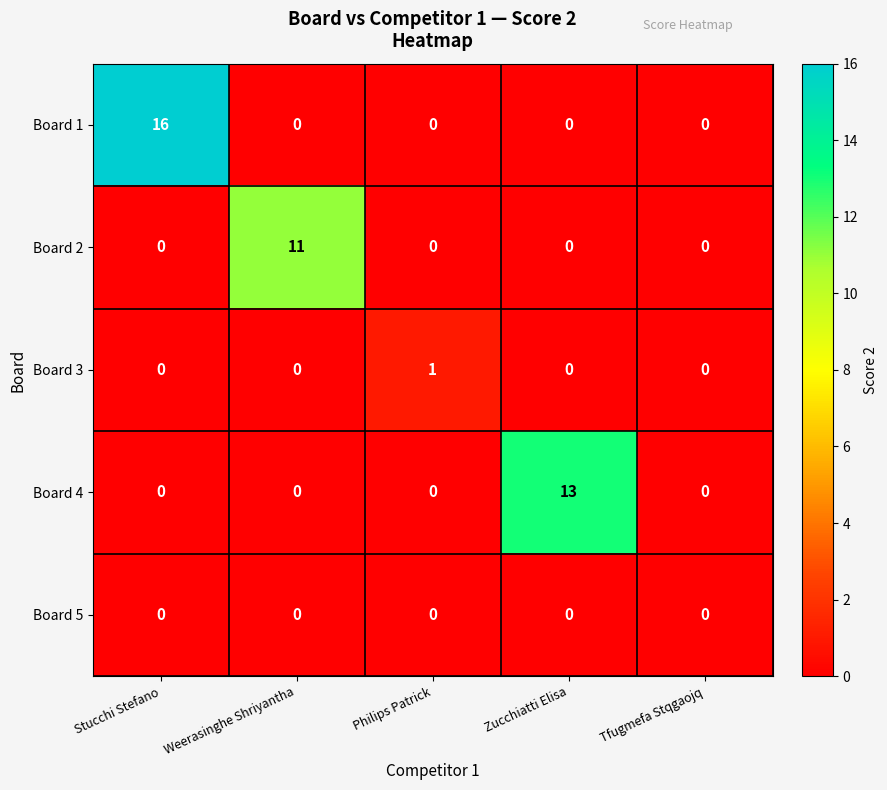

Which series has the largest total across all categories?

Board 1